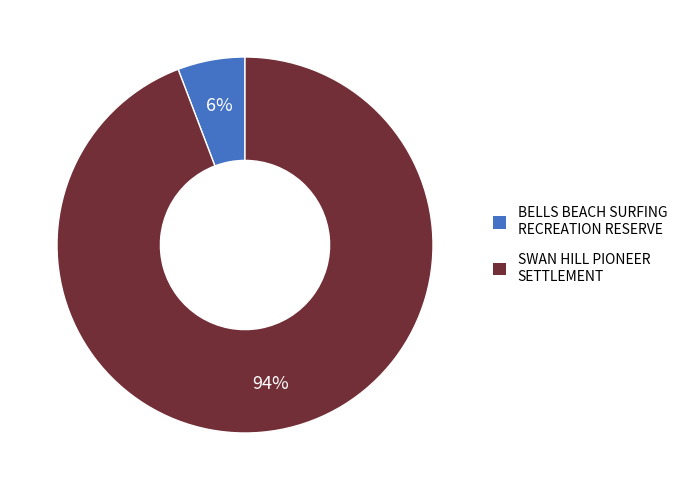

True or false: SWAN HILL PIONEER SETTLEMENT accounts for 94% of the total.

True